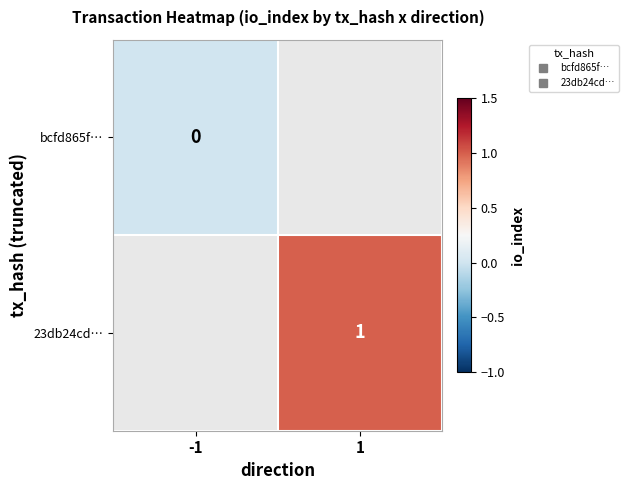

Rank the series at -1 from highest to lowest value.

bcfd865f…, 23db24cd…